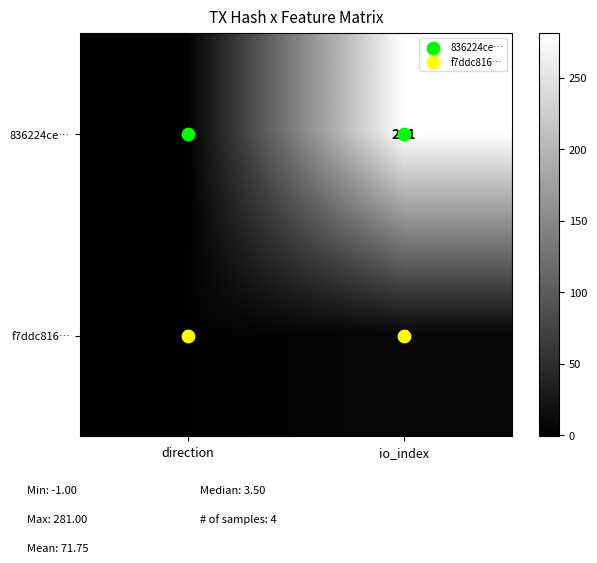

Is it true that f7ddc816… equals 1 at direction?

True